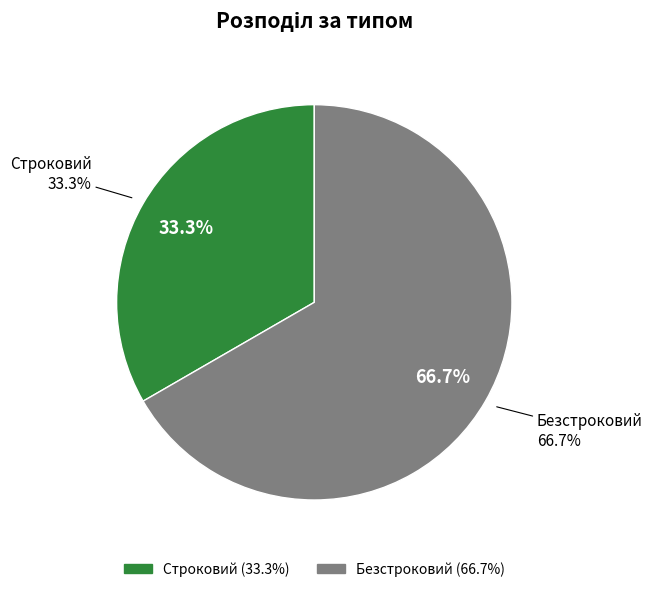

Between Строковий and Безстроковий, which is larger?

Безстроковий